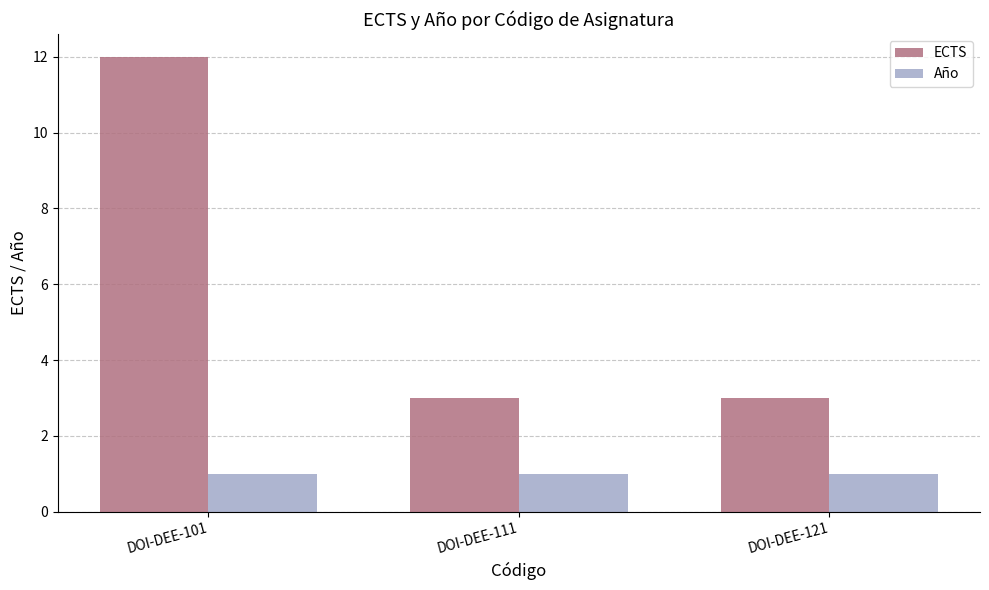

Is the value of Año at DOI-DEE-121 greater than the value of ECTS at DOI-DEE-101?

No